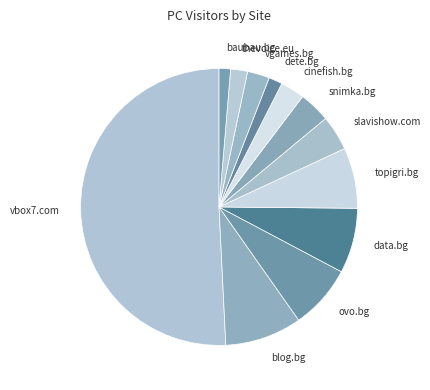

Combined, do slavishow.com and cinefish.bg account for over 50%?

No